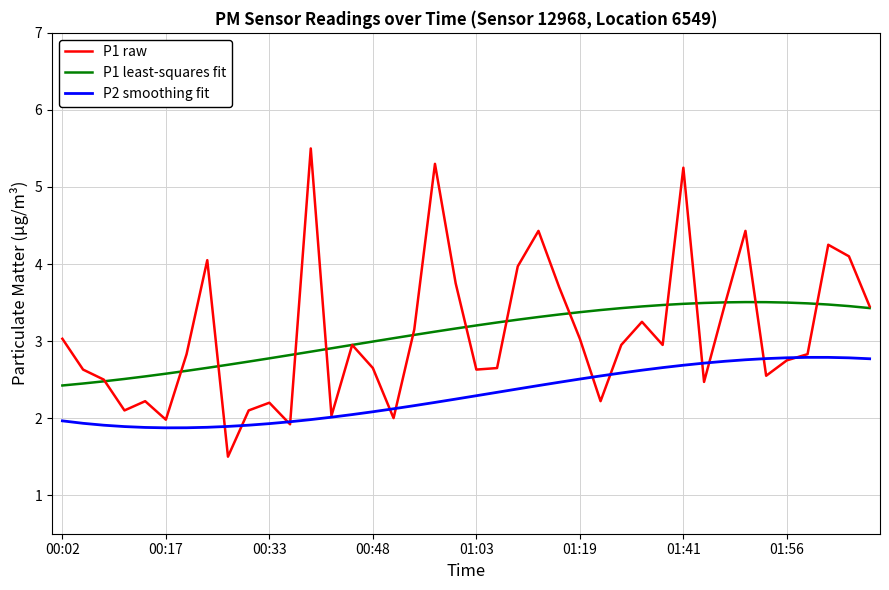

True or false: P1 least-squares fit and P2 smoothing fit intersect in this chart.

False